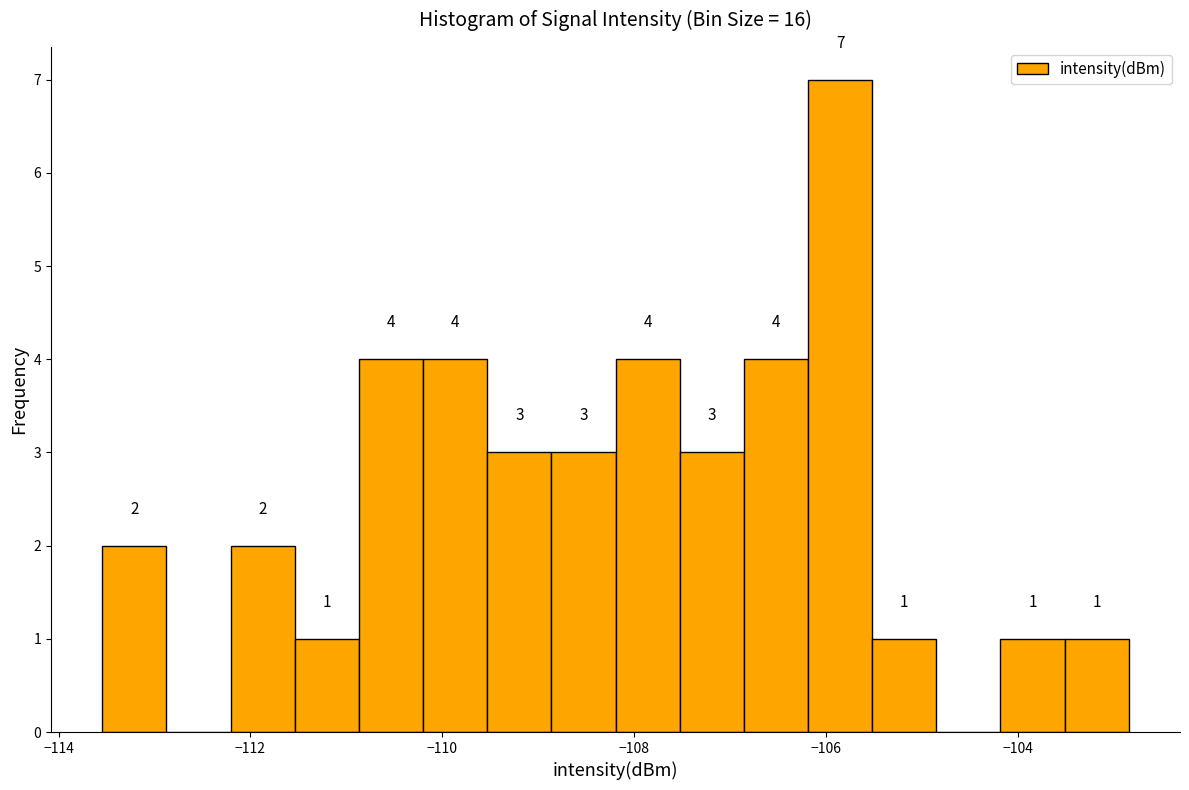

Read against the x-axis, roughly where is the centre of the tallest bar?

-105.8